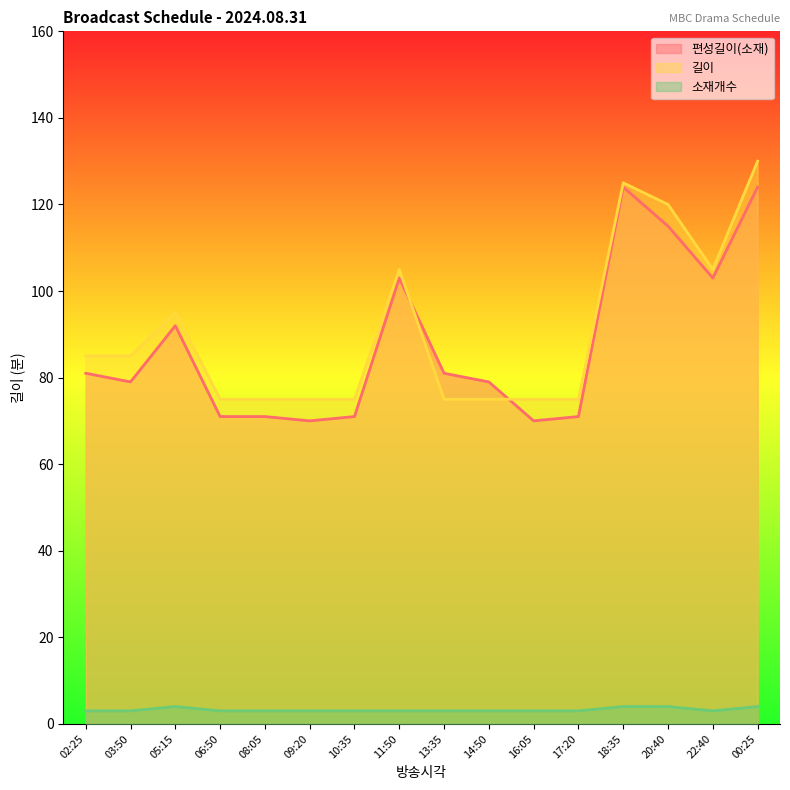

At how many categories does at least one series exceed 113?

3